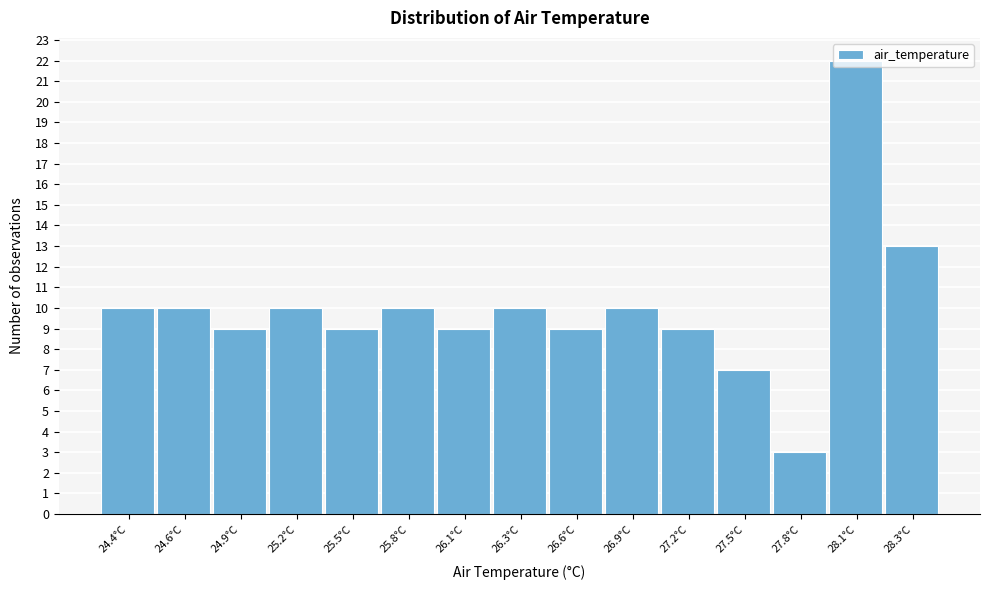

What position from the right is 24.6°C?

14